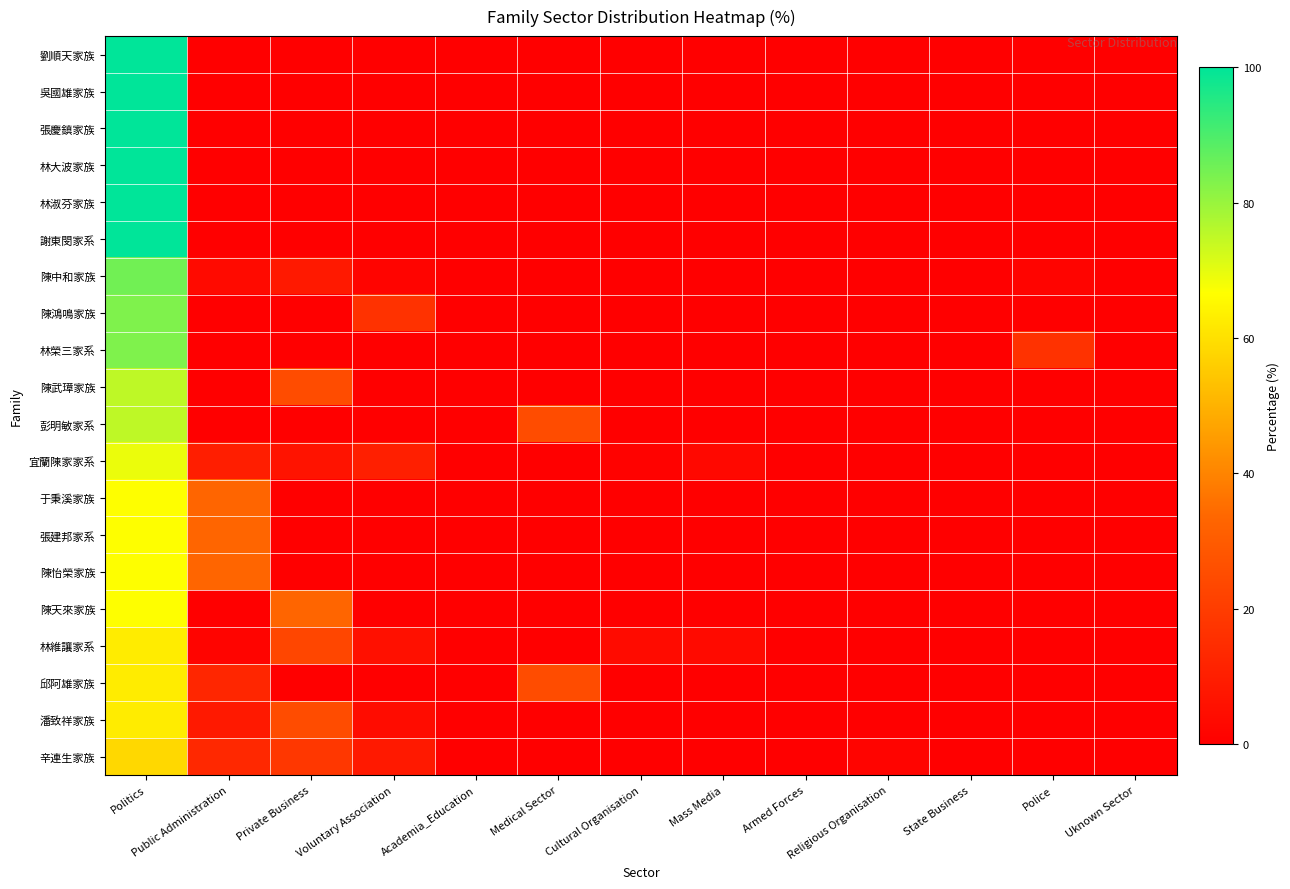

Count the number of data series in this chart.

20